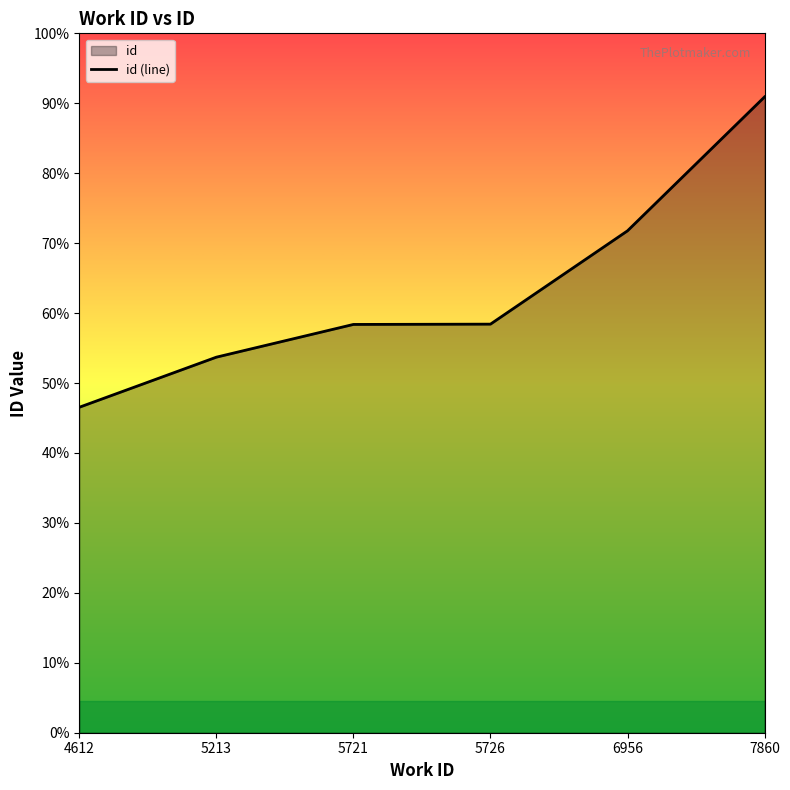

Approximately how many times larger is the value at 5726 compared to 7860?

0.6